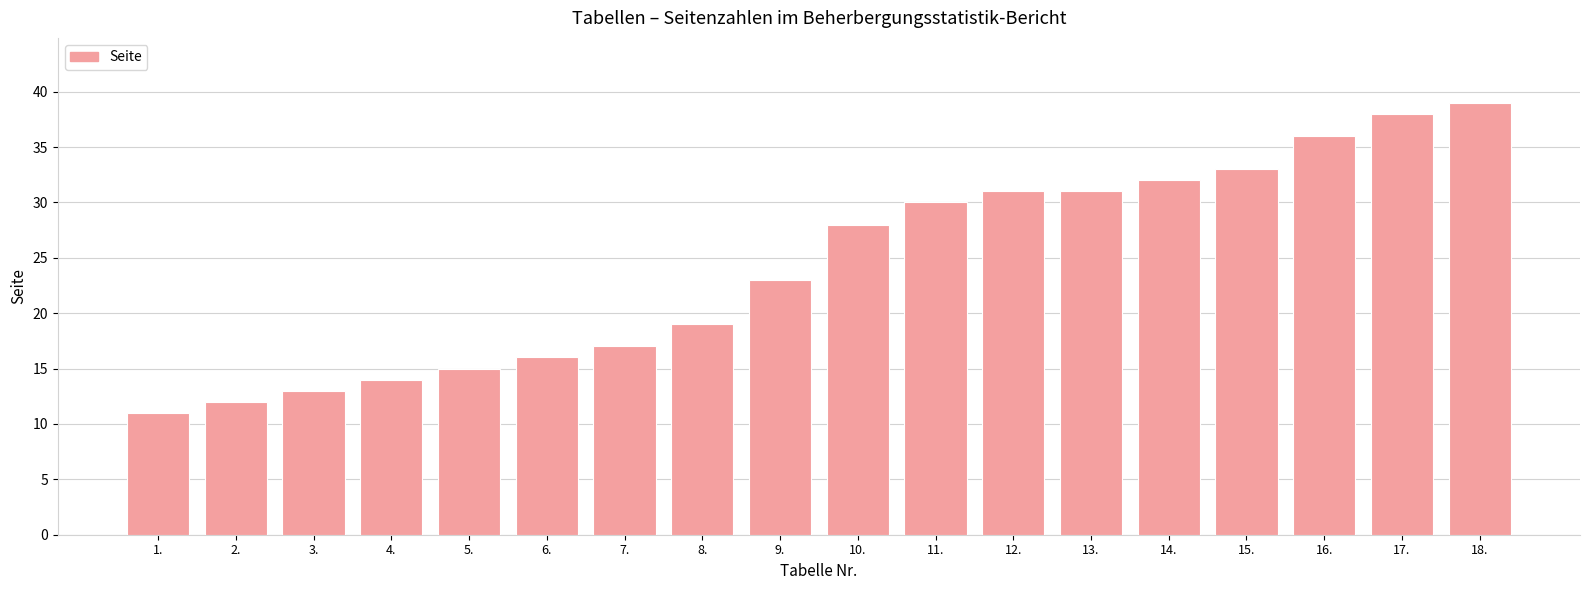

What is the change in value from 6. to 16.?

+20